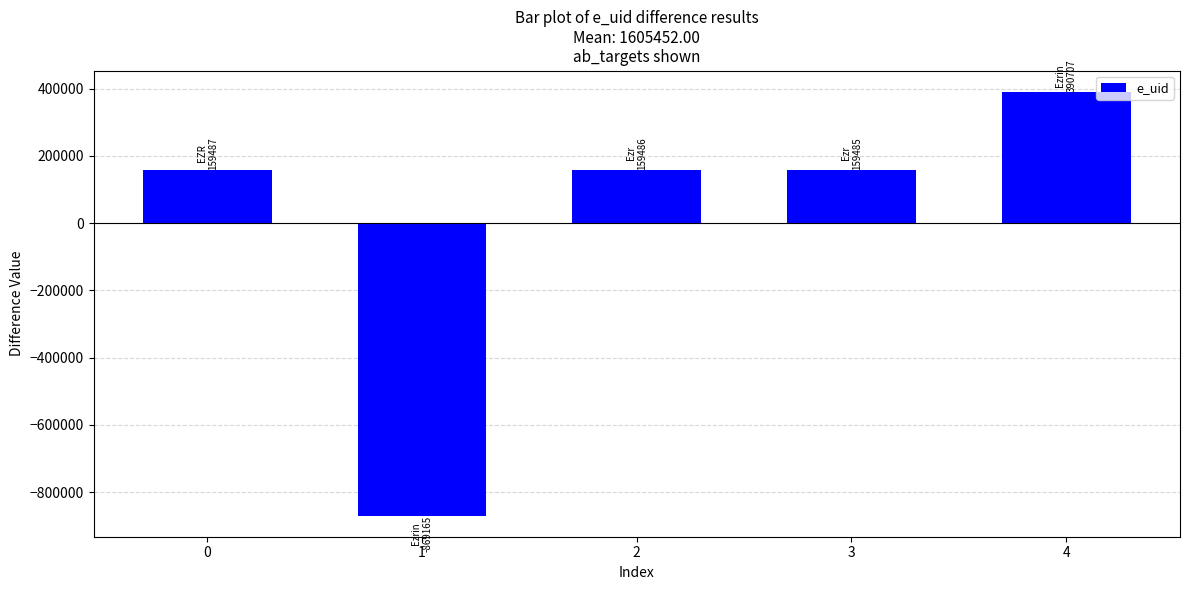

True or false: the data shows 68155 at 0.

False